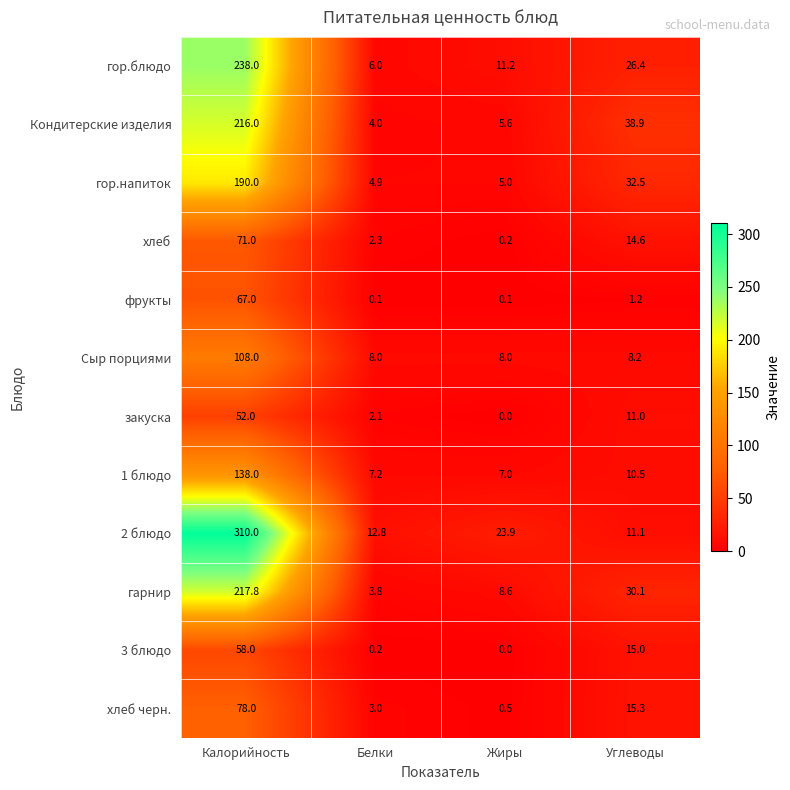

Rank the series at Калорийность from lowest to highest value.

закуска, 3 блюдо, фрукты, хлеб, хлеб черн., Сыр порциями, 1 блюдо, гор.напиток, Кондитерские изделия, гарнир, гор.блюдо, 2 блюдо